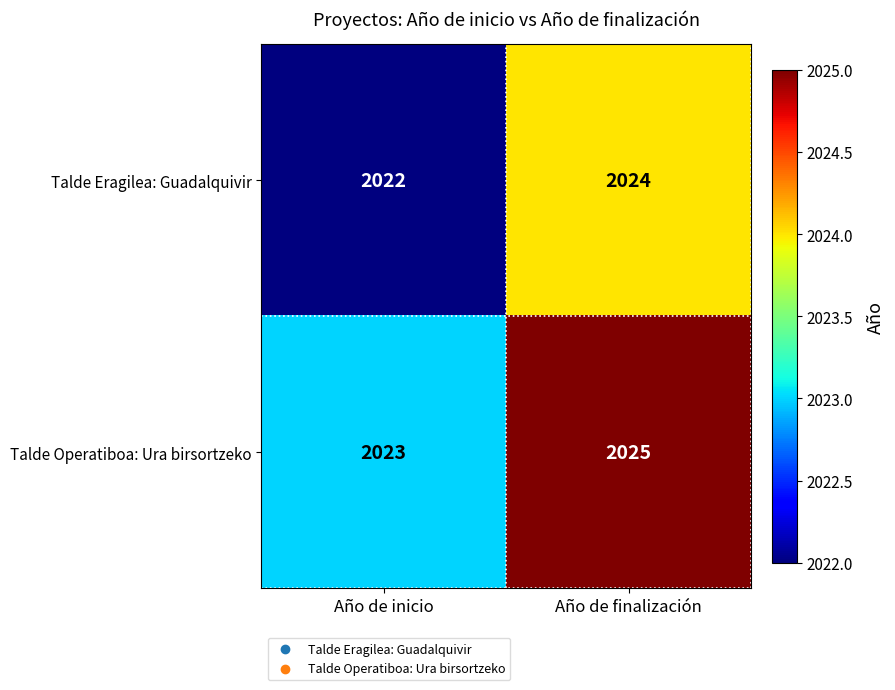

What is the greatest value displayed?

2025